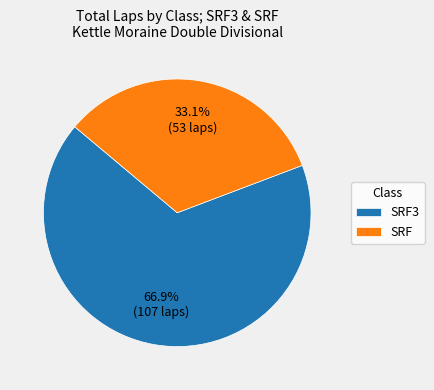

Which slice is the largest?

SRF3